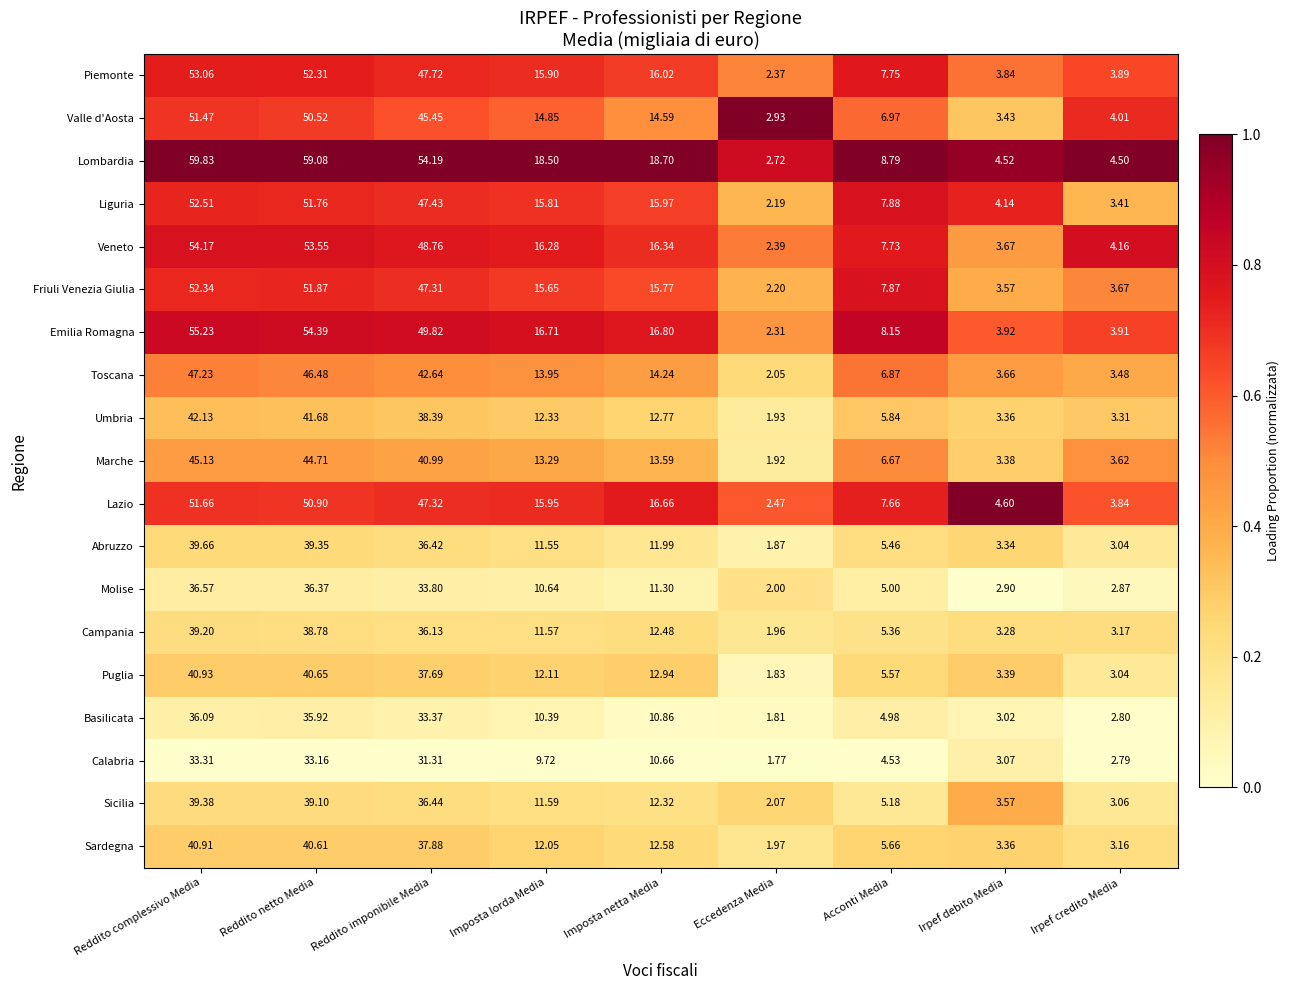

Where does the Liguria series first go above 15?

Reddito complessivo Media